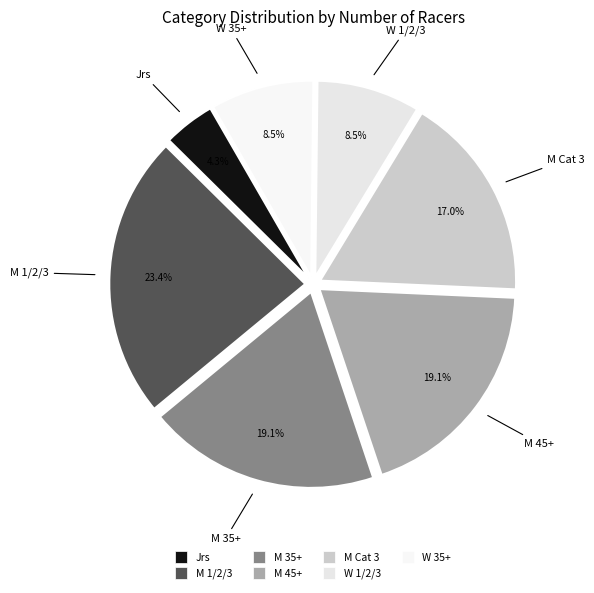

Count the number of slices in the pie.

7